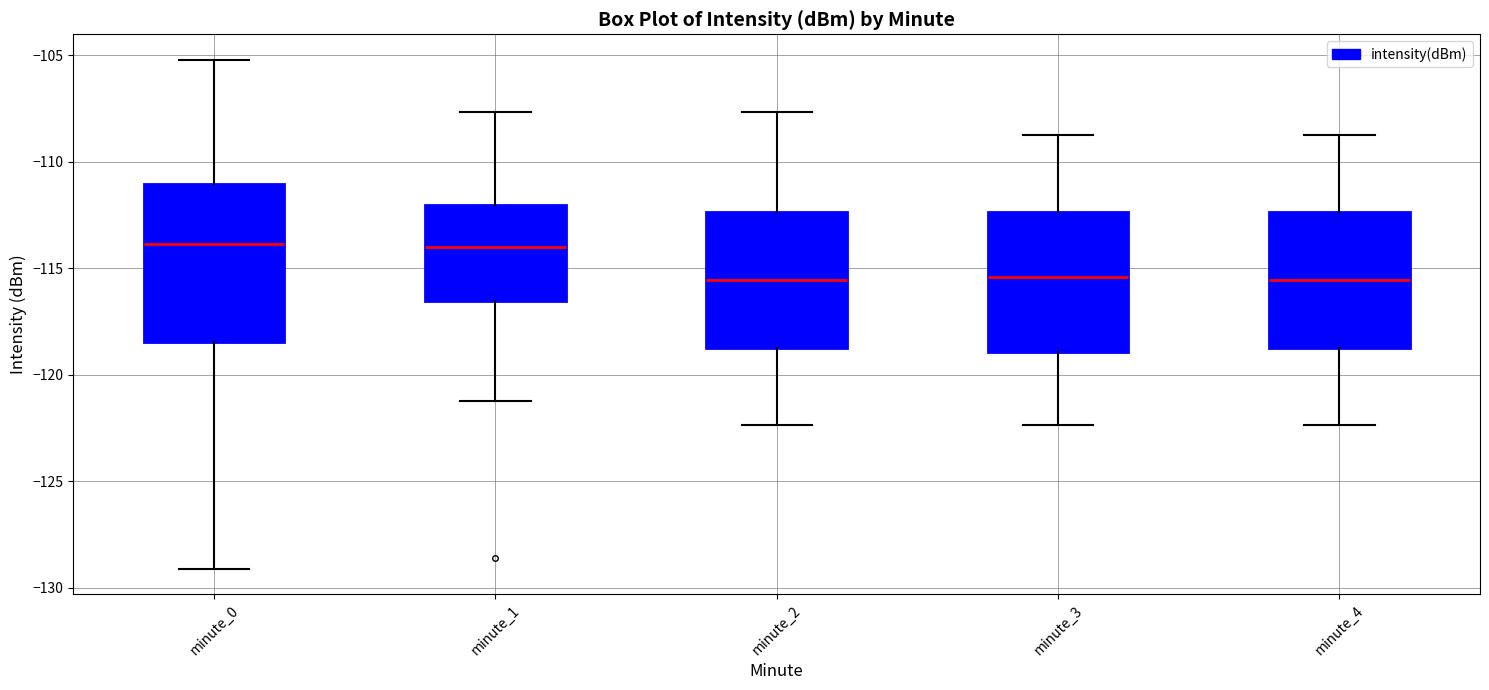

Reading left to right, transcribe this box plot: for each box, give where its median line is, the range the box spans, and where its two whiskers end, as read against the y-axis. The values are not printed on the chart, so give them approximately, as read against the axis.

minute_0: median -114.0, box -118.5 to -111.0, whiskers -129.0 to -105.0
minute_1: median -114.0, box -116.5 to -112.0, whiskers -121.0 to -107.5
minute_2: median -115.5, box -119.0 to -112.5, whiskers -122.5 to -107.5
minute_3: median -115.5, box -119.0 to -112.5, whiskers -122.5 to -109.0
minute_4: median -115.5, box -119.0 to -112.5, whiskers -122.5 to -109.0